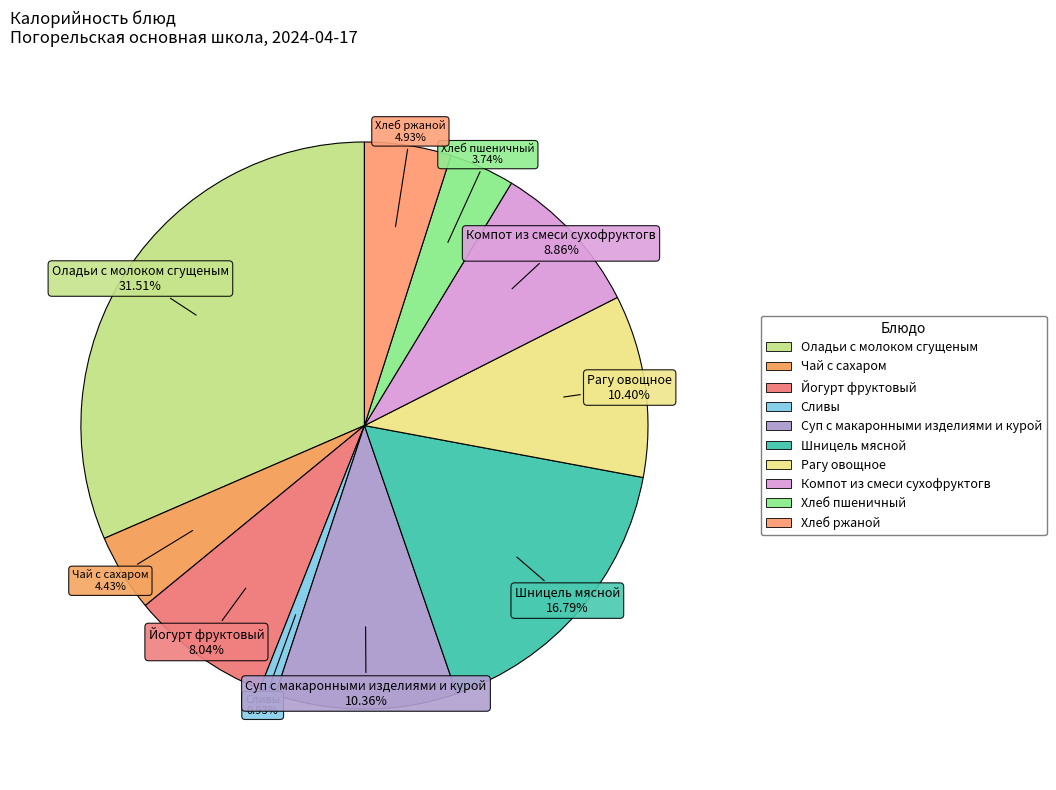

What is the total percentage of Оладьи с молоком сгущеным and Хлеб пшеничный?

35.3%